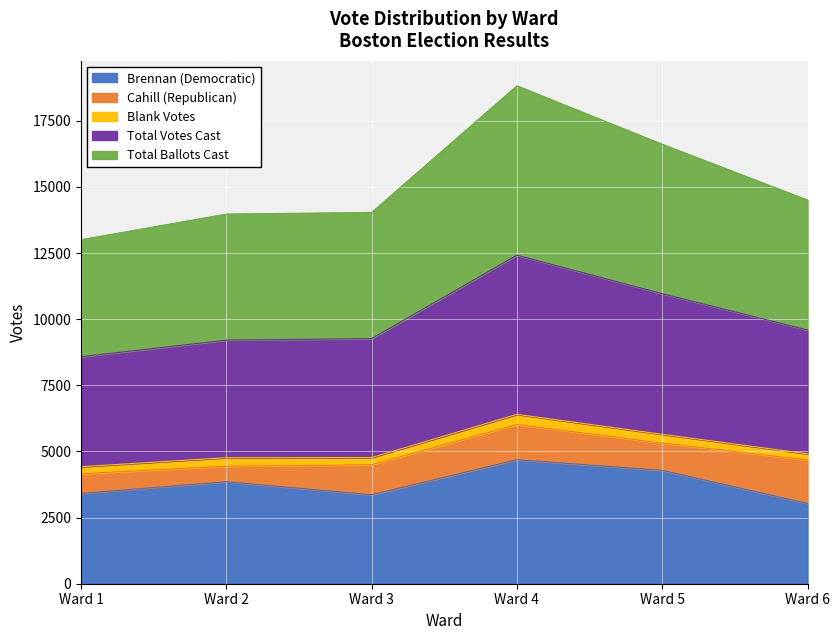

How many data points in Brennan (Democratic) are less than 3856?

3